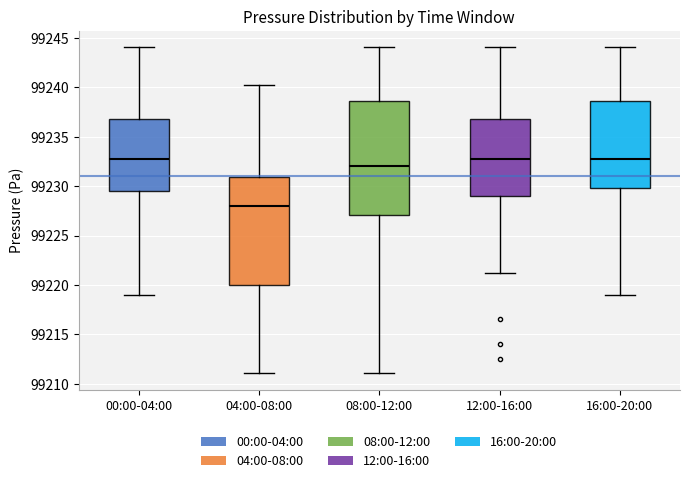

Reading left to right, read every box against the y-axis: the position of its median line, the range the box covers, and the ends of its whiskers. The values are not printed on the chart, so give them approximately, as read against the axis.

00:00-04:00: median 99233.0, box 99229.5 to 99237.0, whiskers 99219.0 to 99244.0
04:00-08:00: median 99228.0, box 99220.0 to 99231.0, whiskers 99211.0 to 99240.0
08:00-12:00: median 99232.0, box 99227.0 to 99238.5, whiskers 99211.0 to 99244.0
12:00-16:00: median 99233.0, box 99229.0 to 99237.0, whiskers 99221.0 to 99244.0
16:00-20:00: median 99233.0, box 99230.0 to 99238.5, whiskers 99219.0 to 99244.0